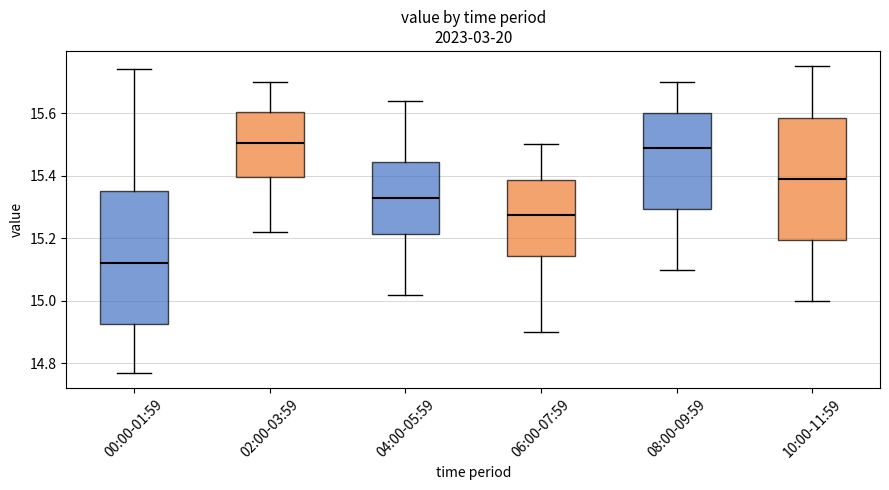

Which box is the tallest, from its lower edge to its upper edge?

00:00-01:59